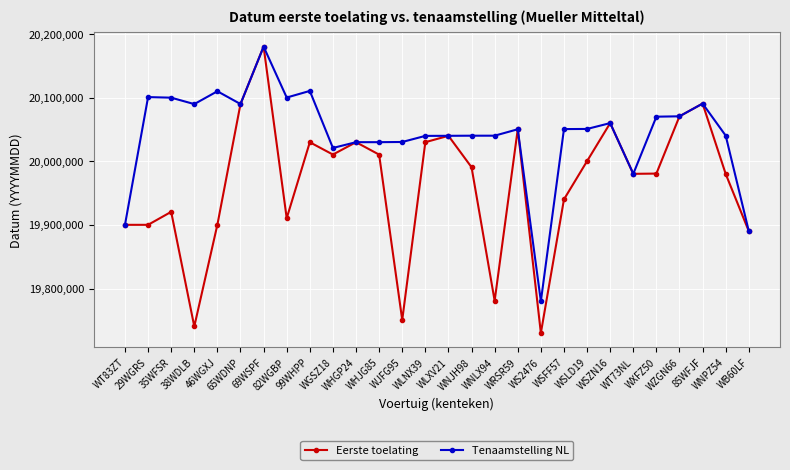

Which series has the widest spread of values?

Eerste toelating